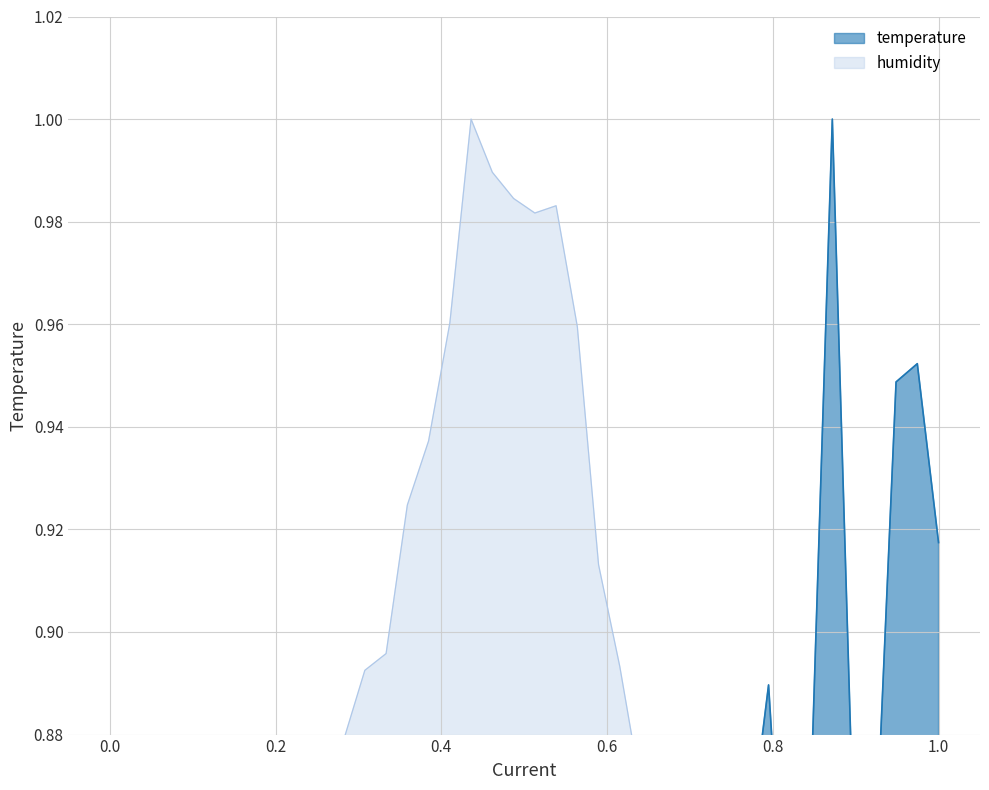

What is the difference between the maximum and minimum values in the humidity series?

0.3